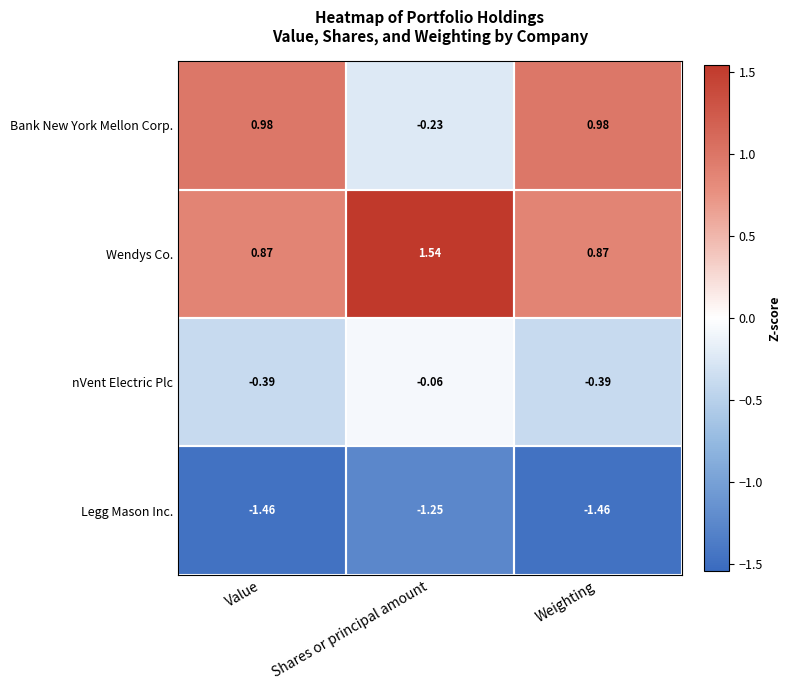

Rank the series by their maximum value, from highest to lowest.

Wendys Co., Bank New York Mellon Corp., nVent Electric Plc, Legg Mason Inc.